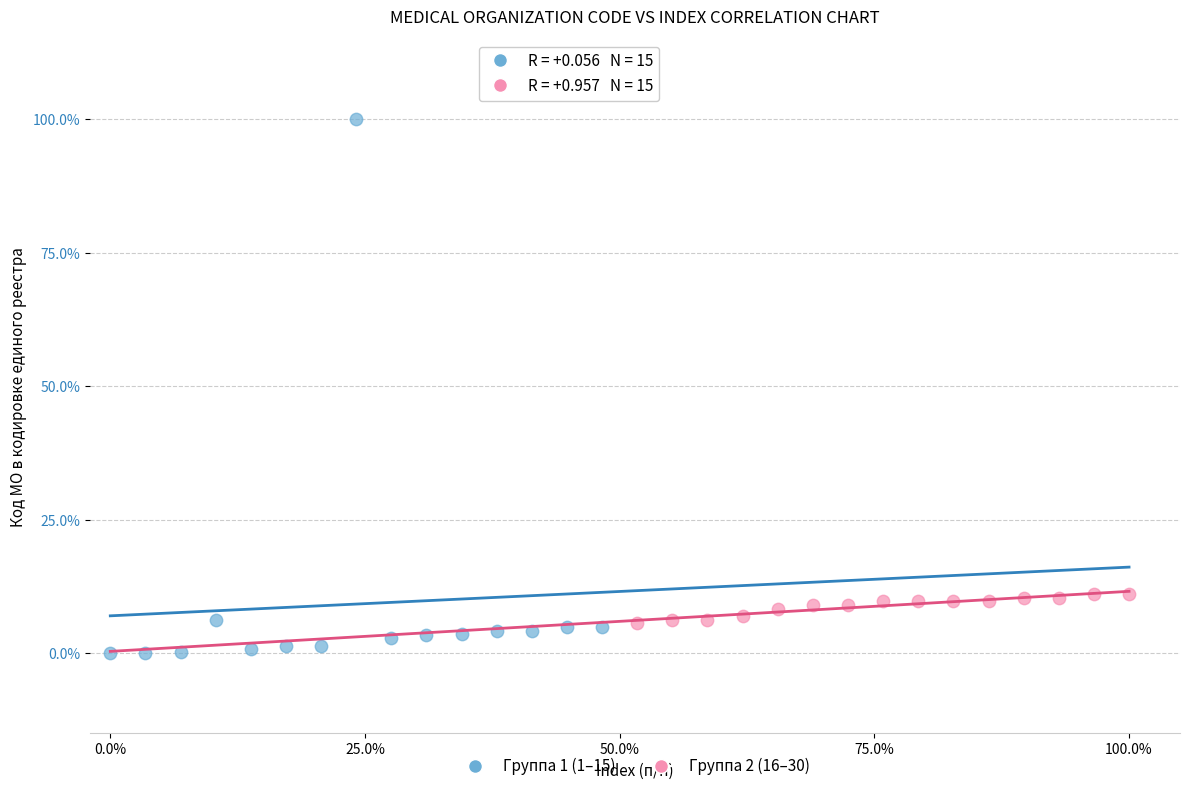

Which series has the widest spread of Y values?

Группа 1 (1–15)